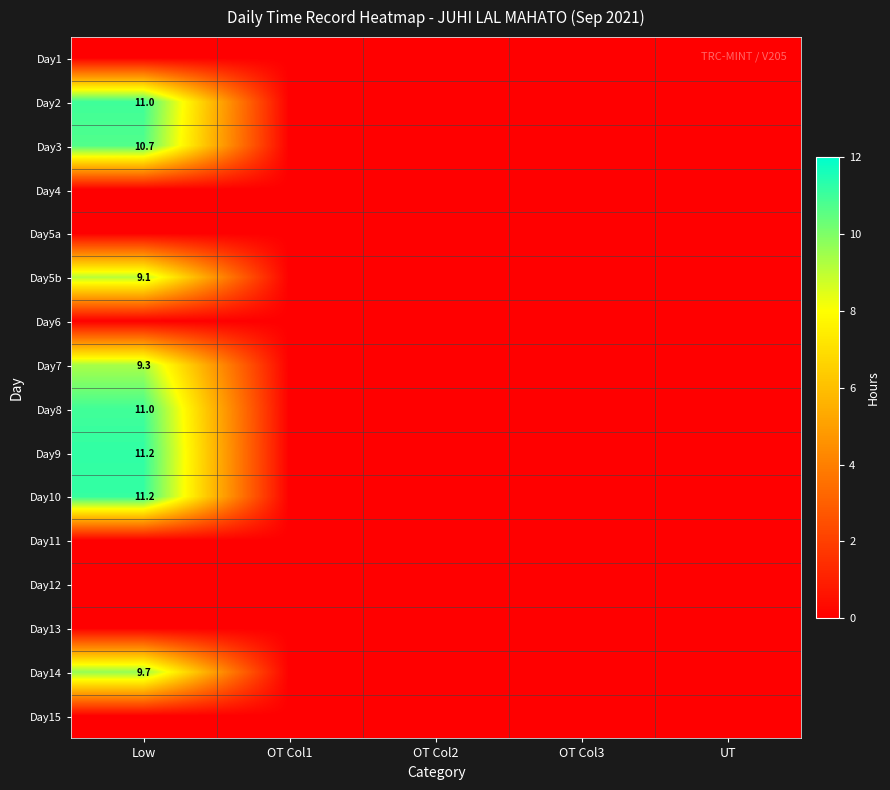

What is the sum of all Day8 values?

11.0